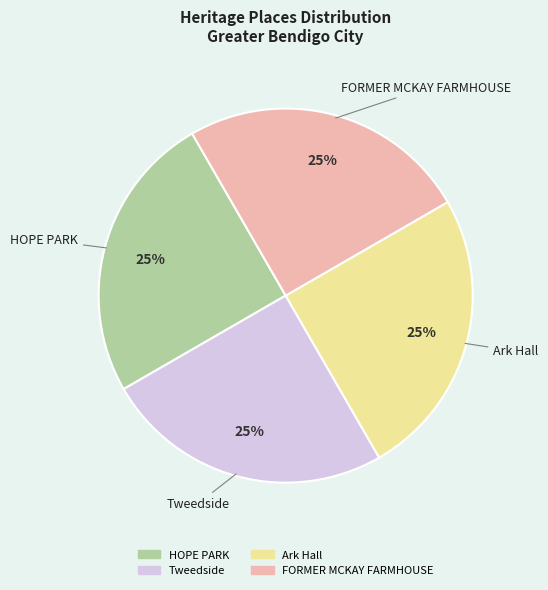

How many slices are in this pie chart?

4